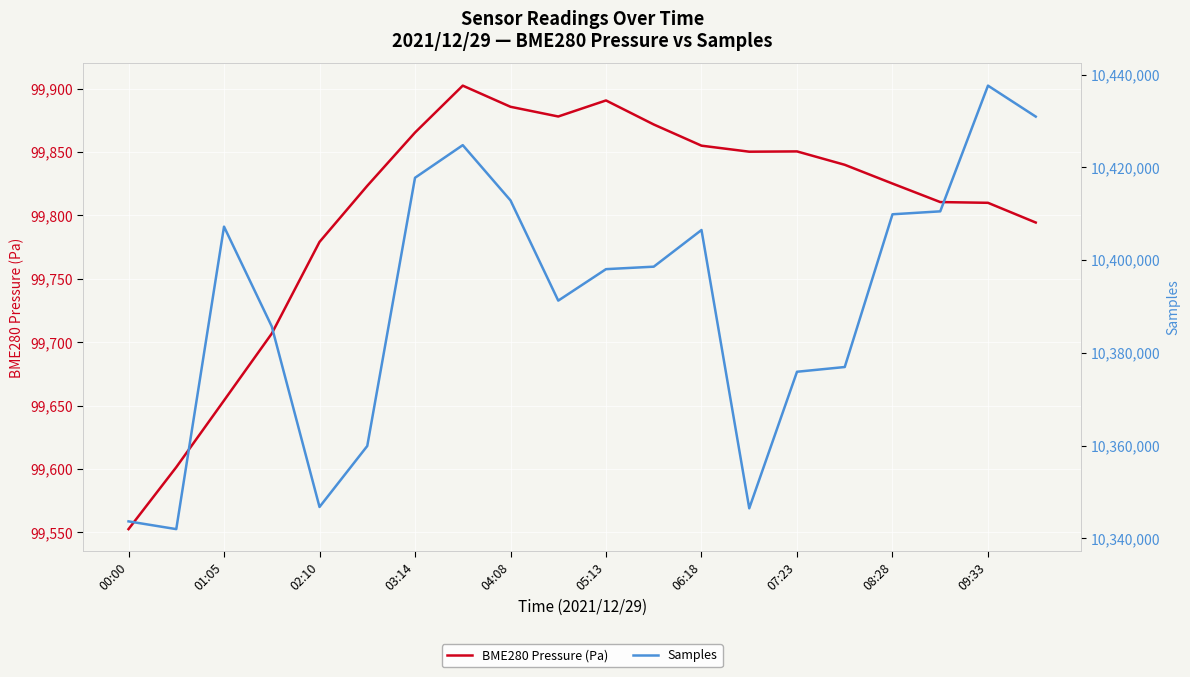

The BME280 Pressure (Pa) series shows 64575.6 at 07:23. True or false?

False